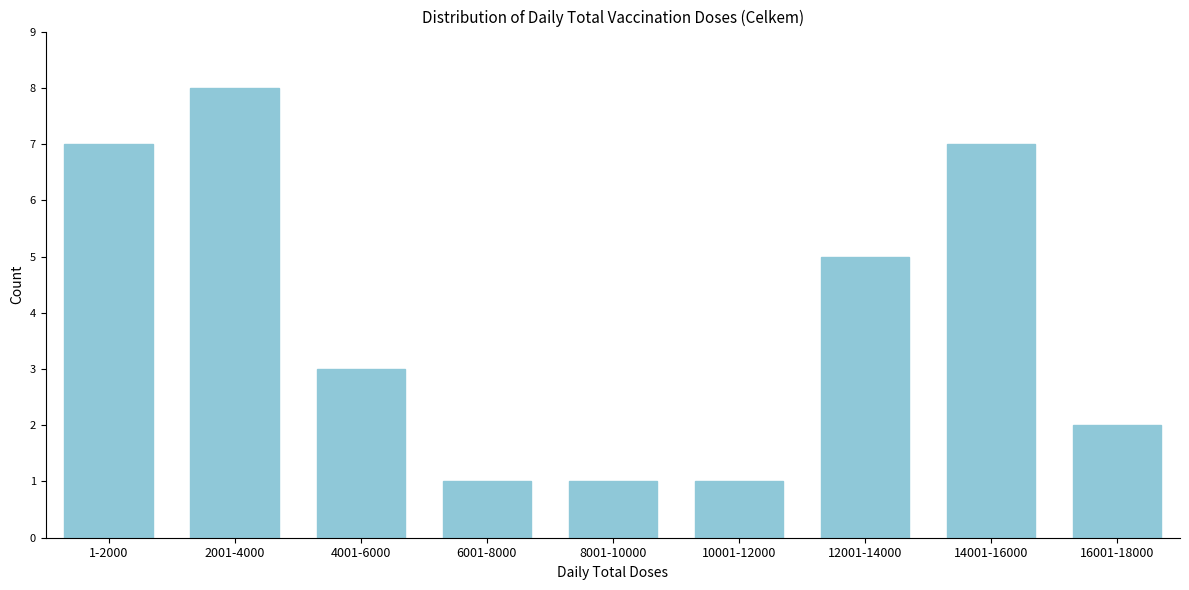

Reading left to right, extract all data points from this chart.

7	8	3	1	1	1	5	7	2